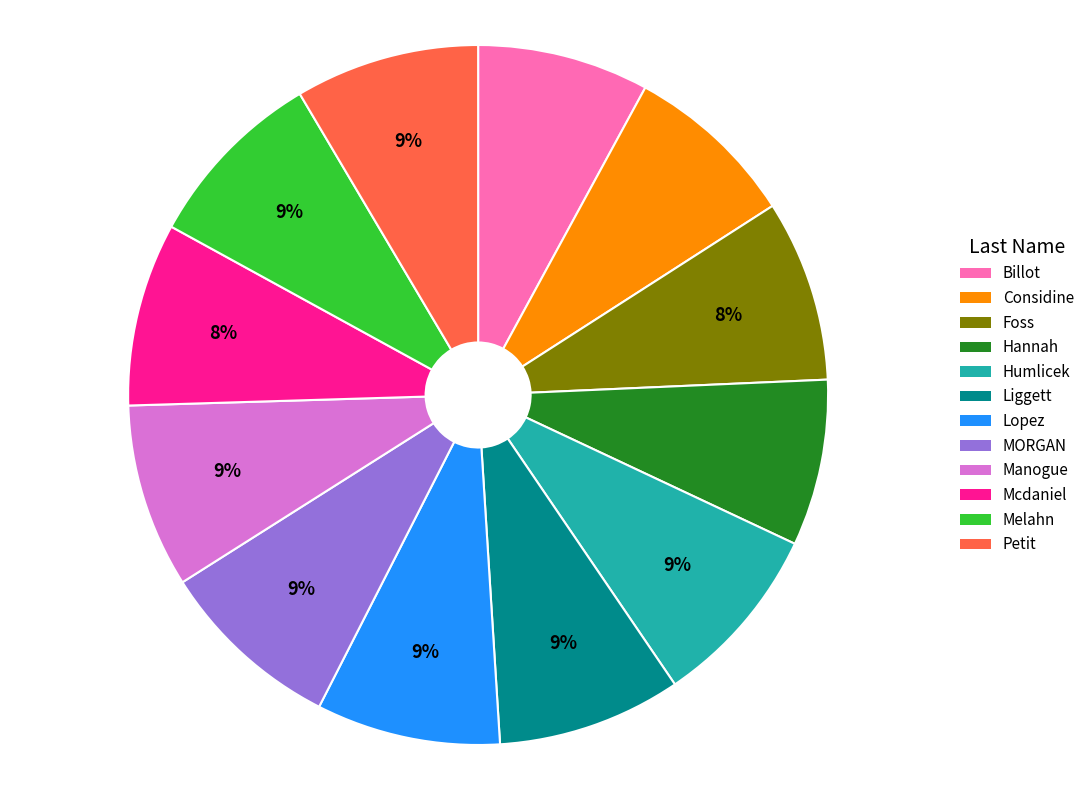

To the nearest percent, what is the average slice percentage?

8%